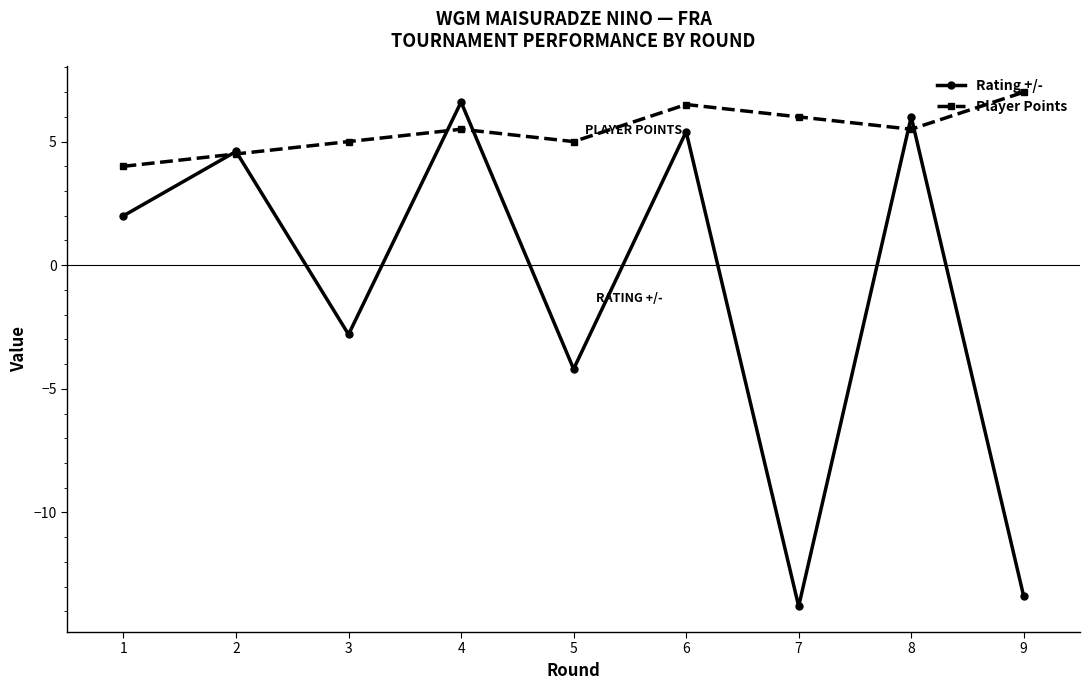

What is the difference between the maximum and minimum values in the Rating +/- series?

20.4